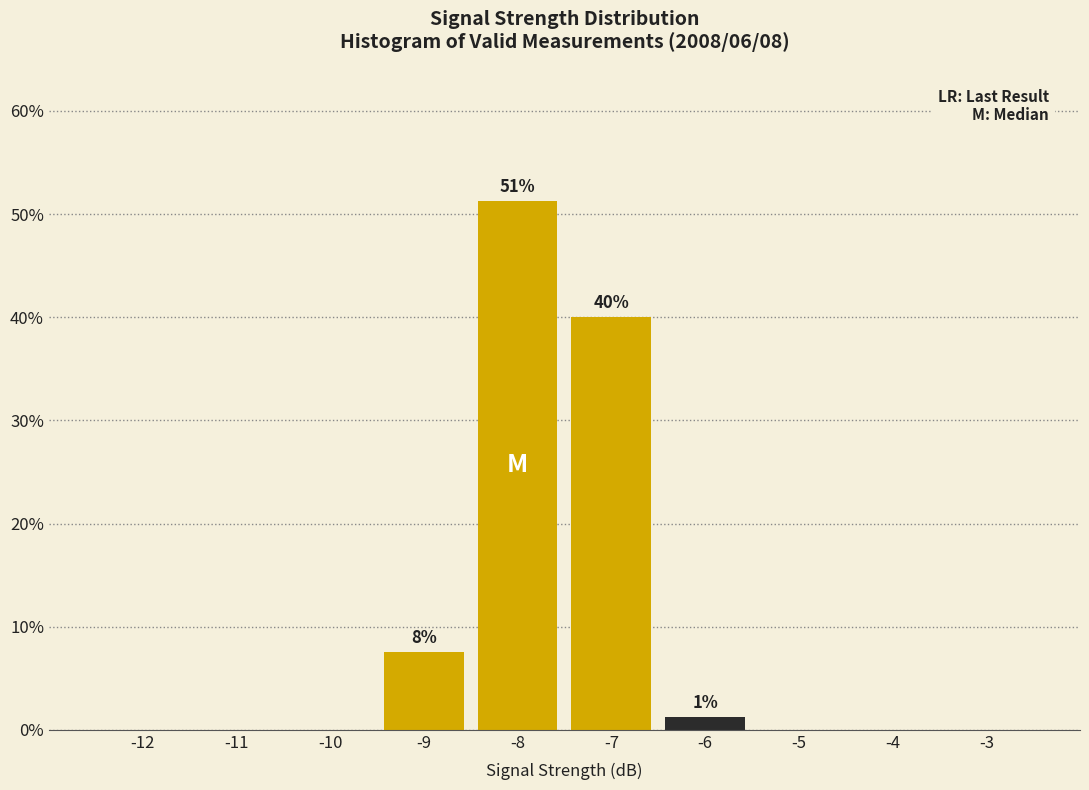

What is the sum of all values?

100.0